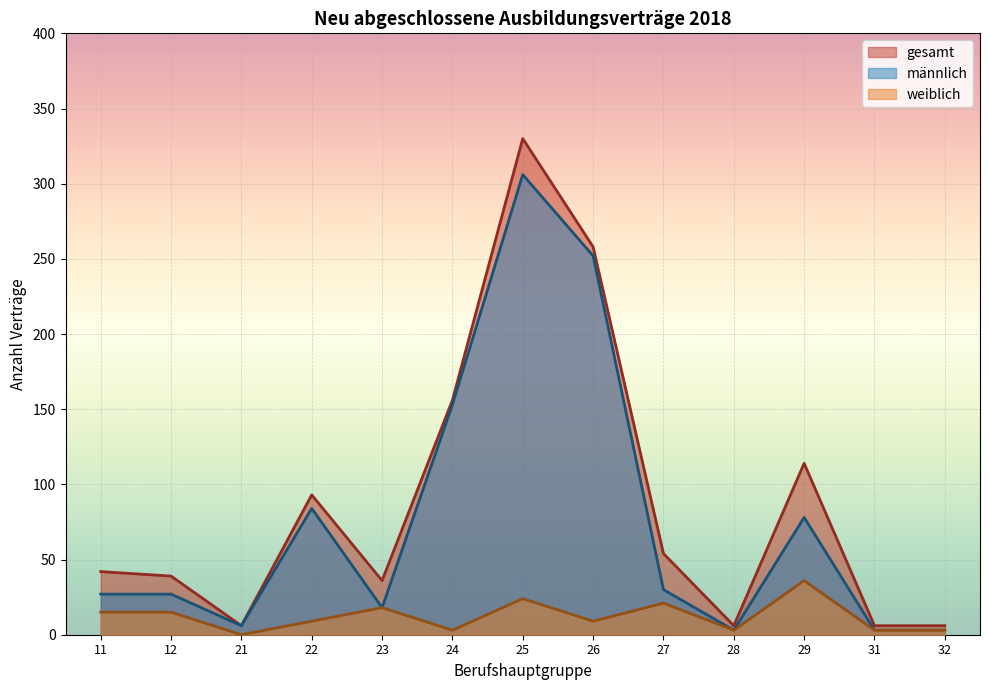

The value of gesamt at 26 is 98. True or false?

False